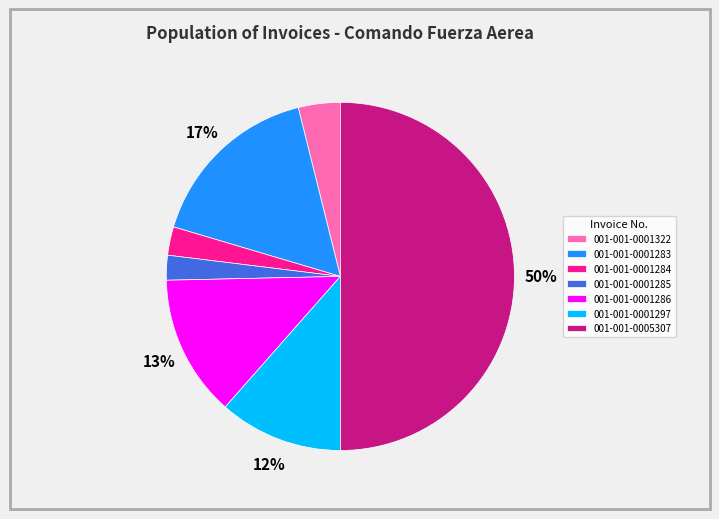

Combined, do 001-001-0001283 and 001-001-0001286 account for over 50%?

No